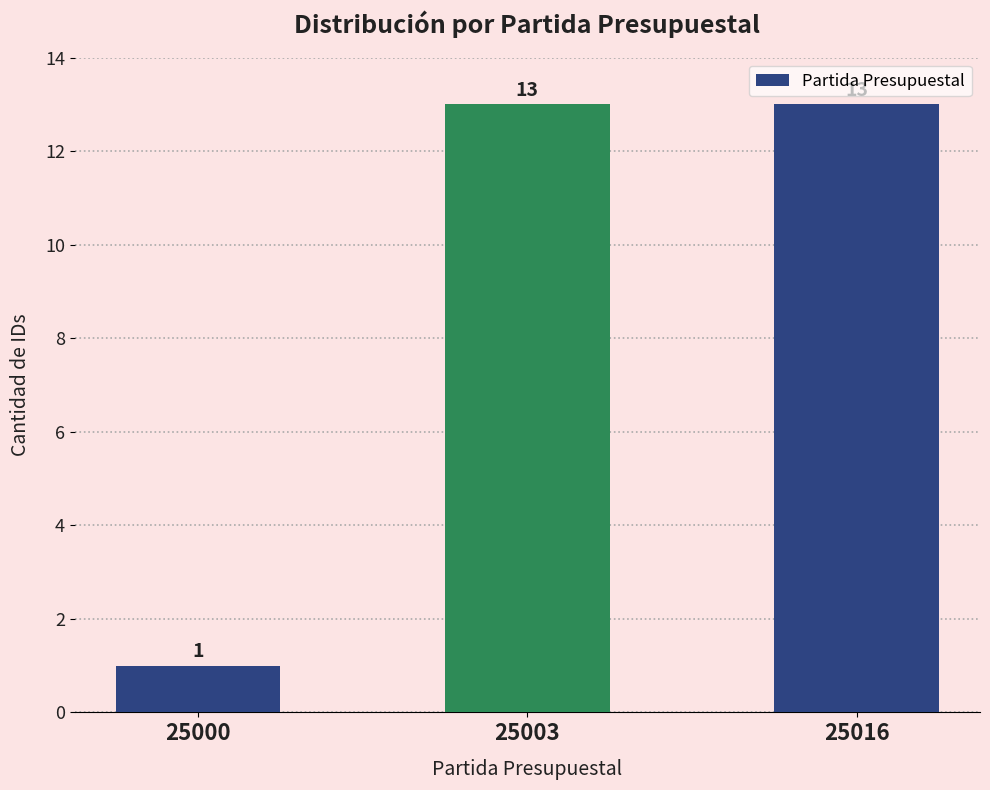

How many values are below 13?

1